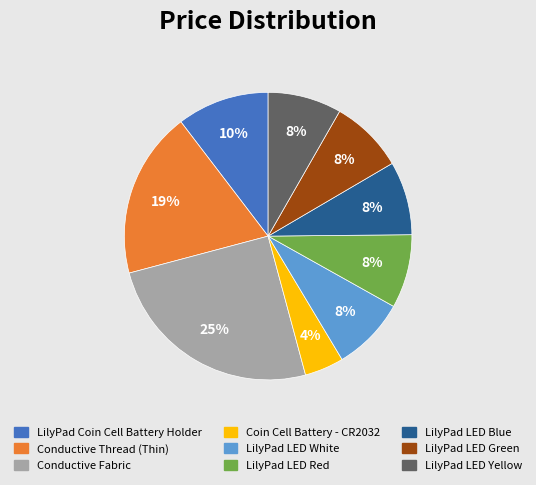

Is it true that LilyPad LED Blue is 8% of the pie?

True